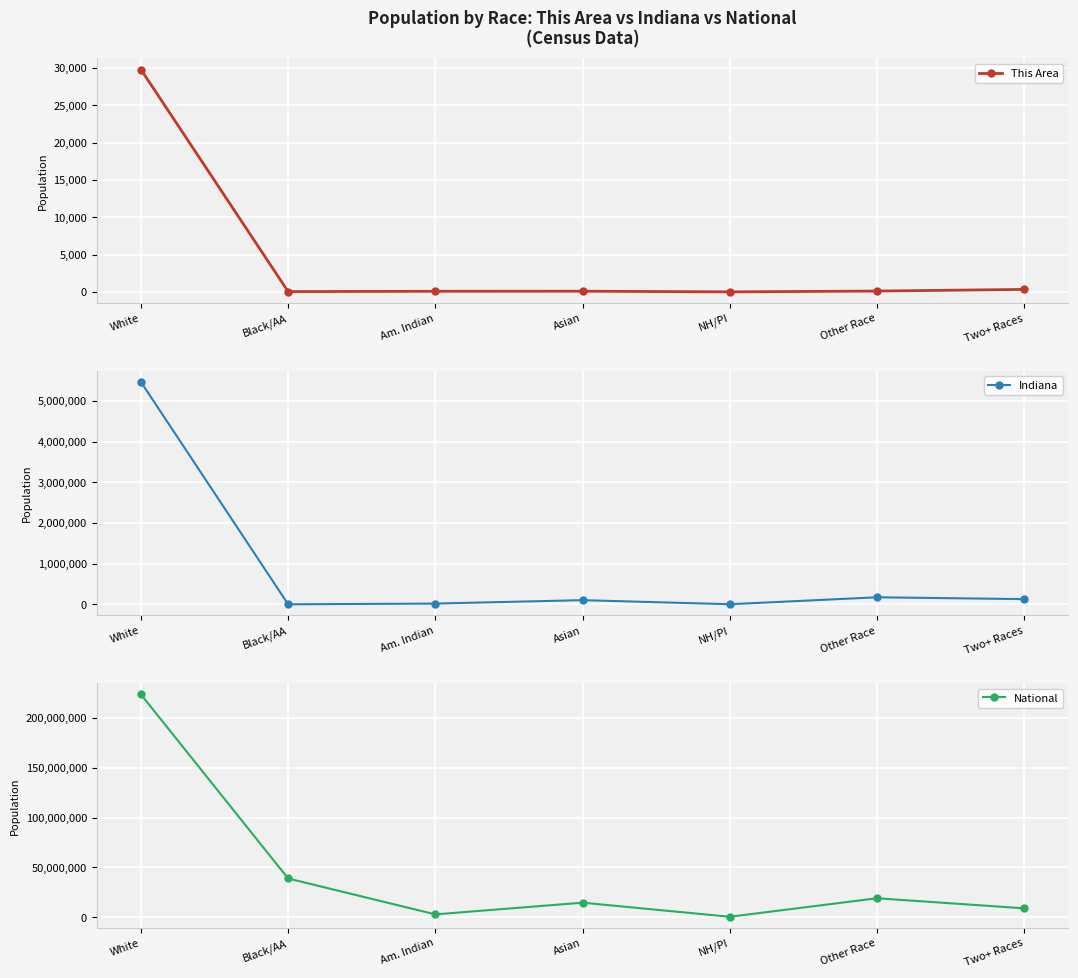

What is the minimum value for National?

540013